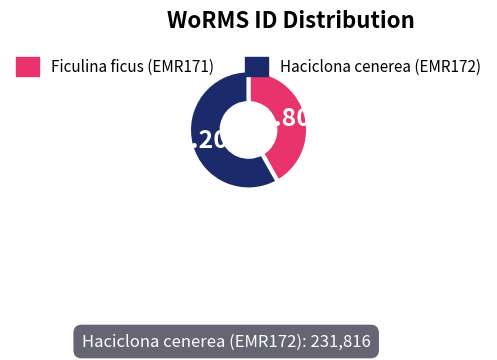

Which slice is the largest?

Haciclona cenerea (EMR172)